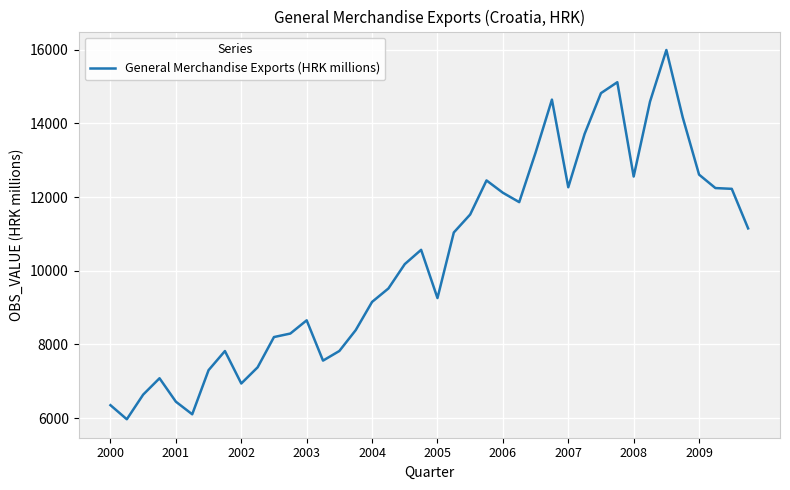

What is the minimum value shown in the chart?

5968